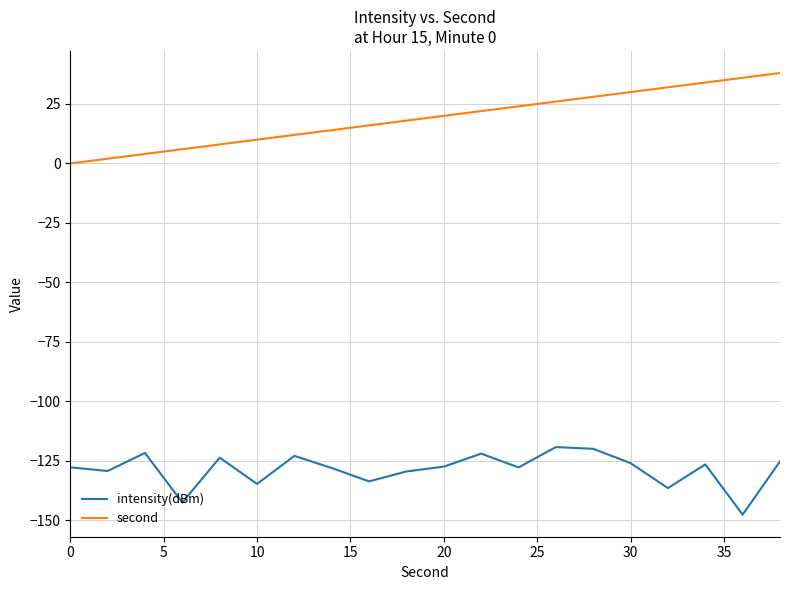

List the series in order of their peak value, highest first.

second, intensity(dBm)